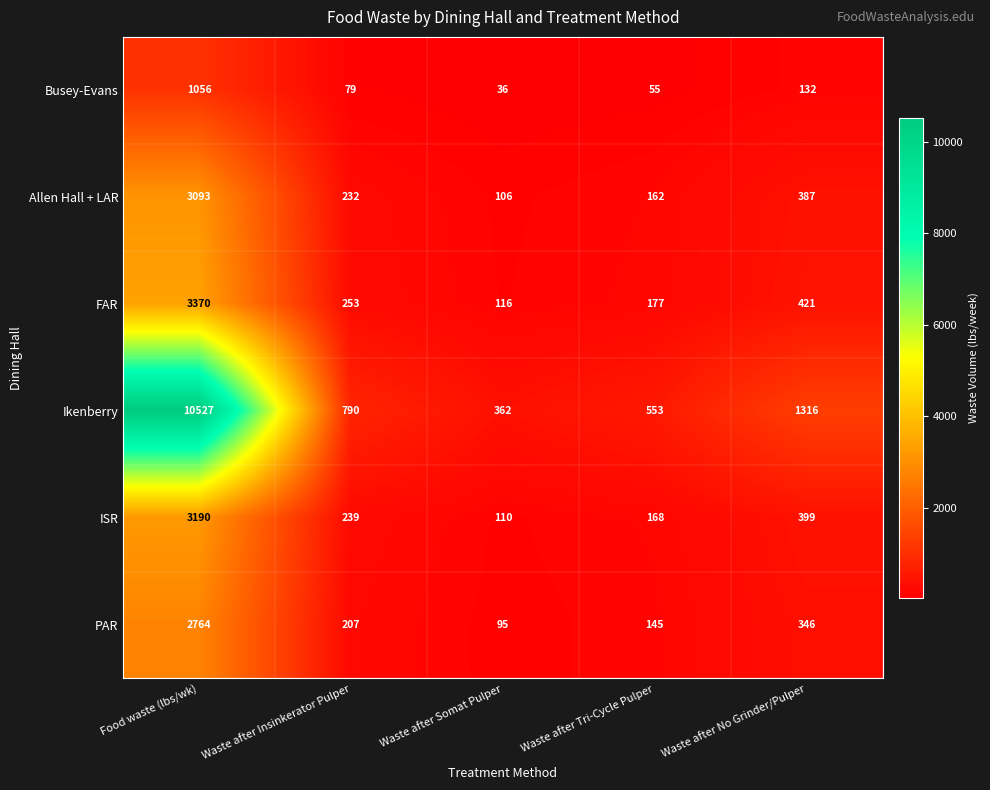

At how many categories does at least one series exceed 4341?

1